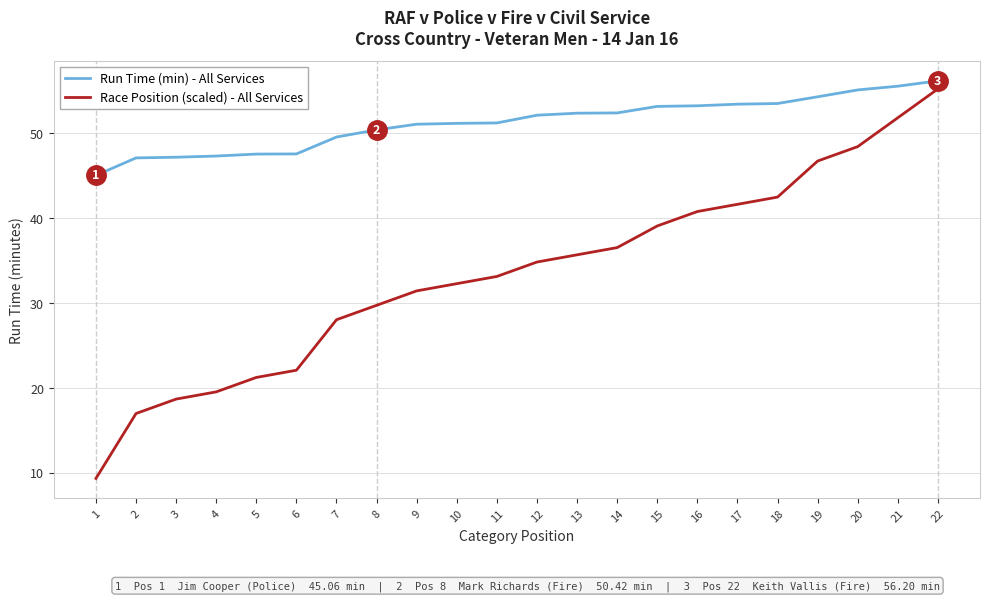

Which category has the highest value in the Run Time (min) - All Services series?

22